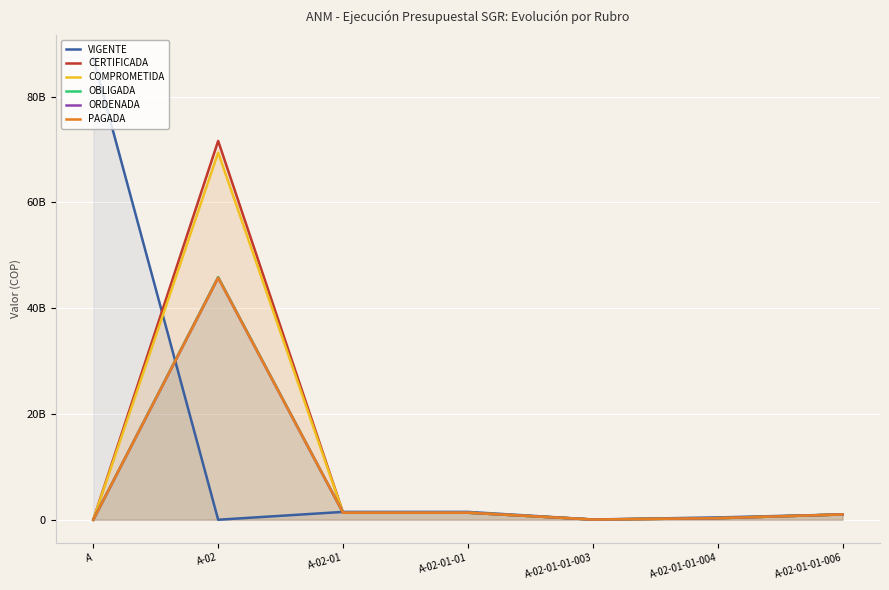

What is the average value of the VIGENTE series?

13109568228.0